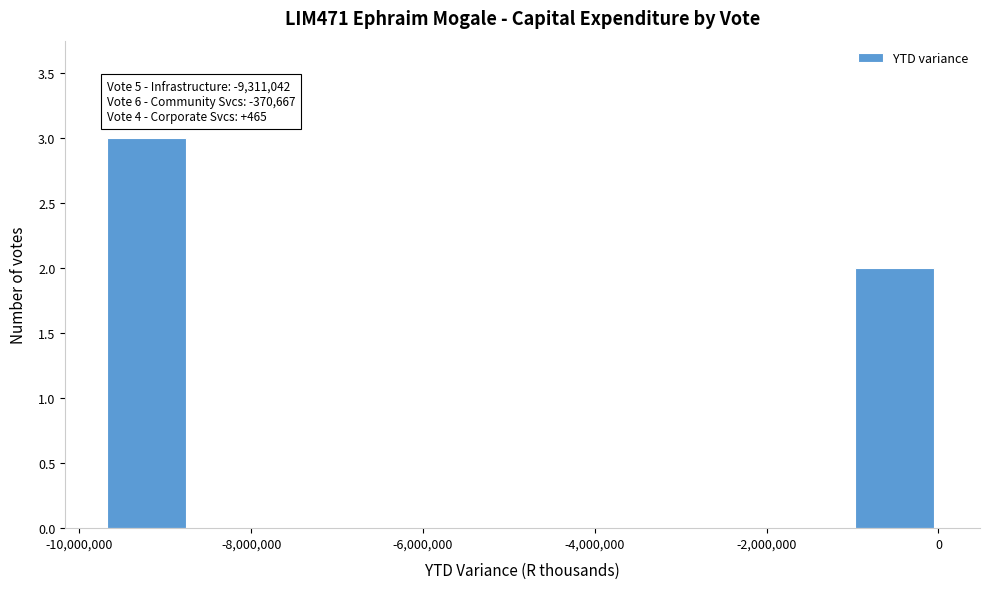

Over which range of the x-axis is the bar tallest?

-9600000 to -8800000